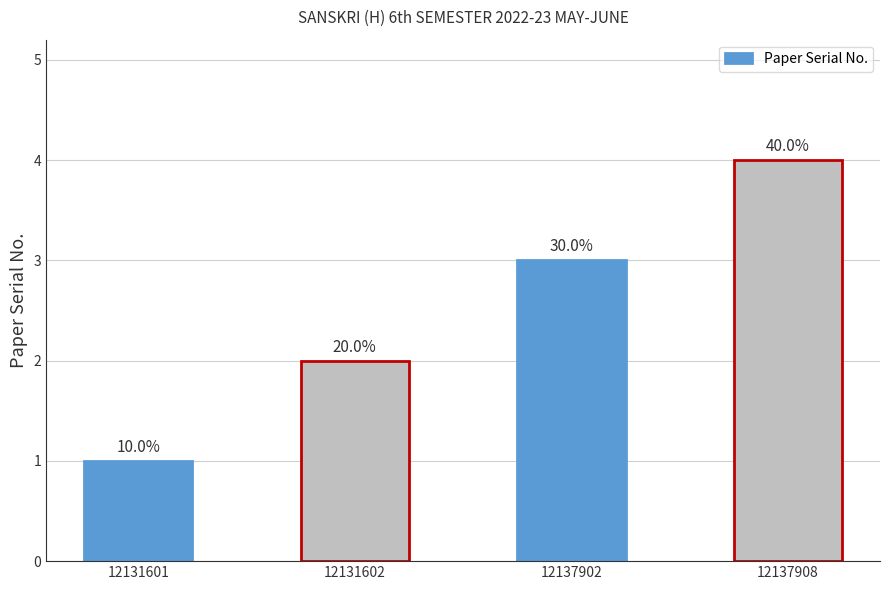

How many bars are there in total?

4